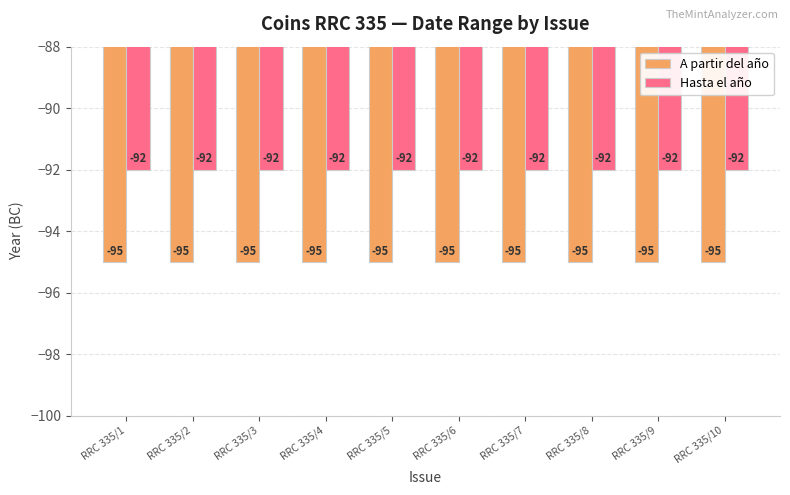

How many bars are there in each group?

2